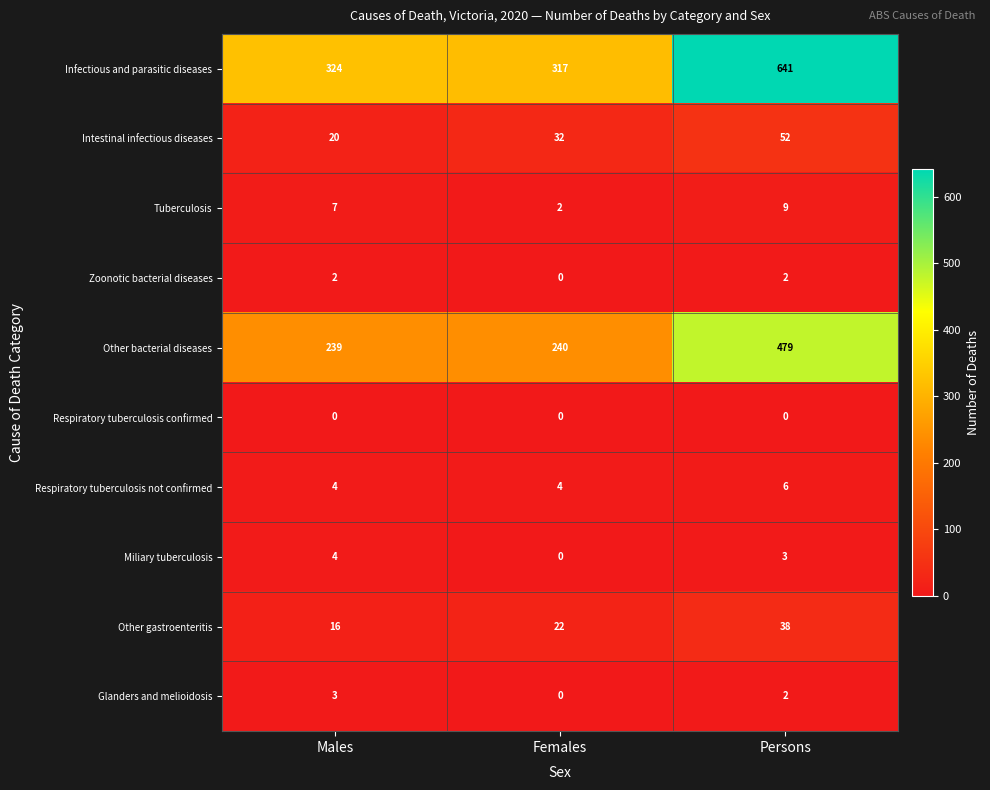

Which series has the largest total across all categories?

Infectious and parasitic diseases